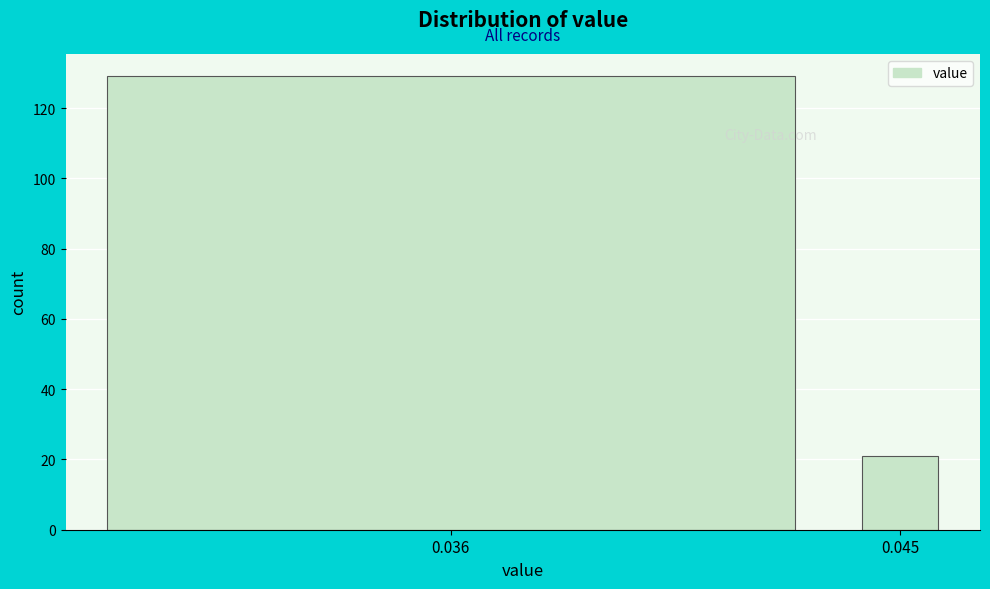

Reading right to left, list all the values displayed in this chart.

0.045=21	0.036=129